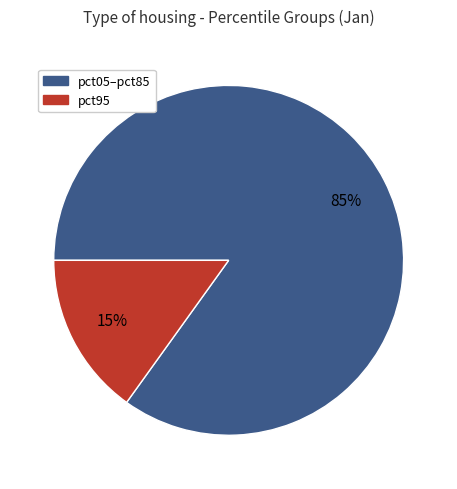

To the nearest percent, what is the average slice percentage?

50%